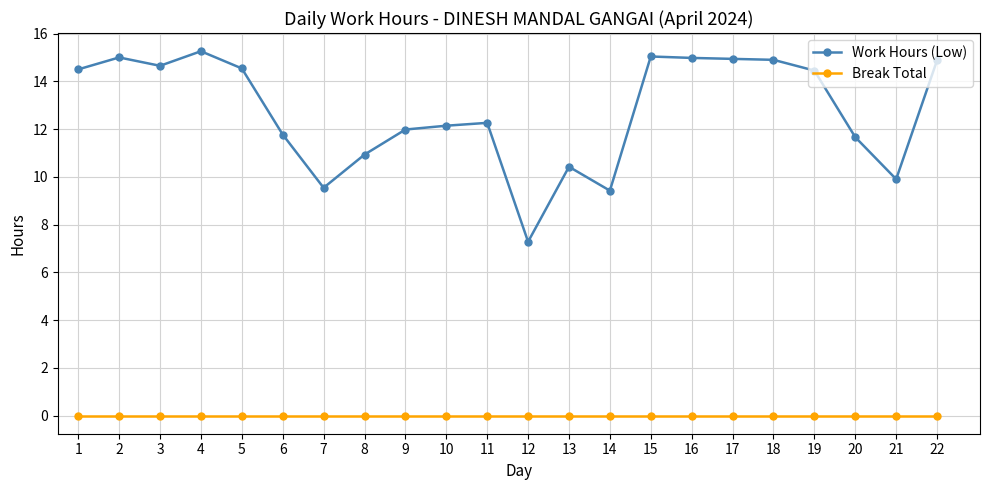

What is the total value across all series at 10?

12.1